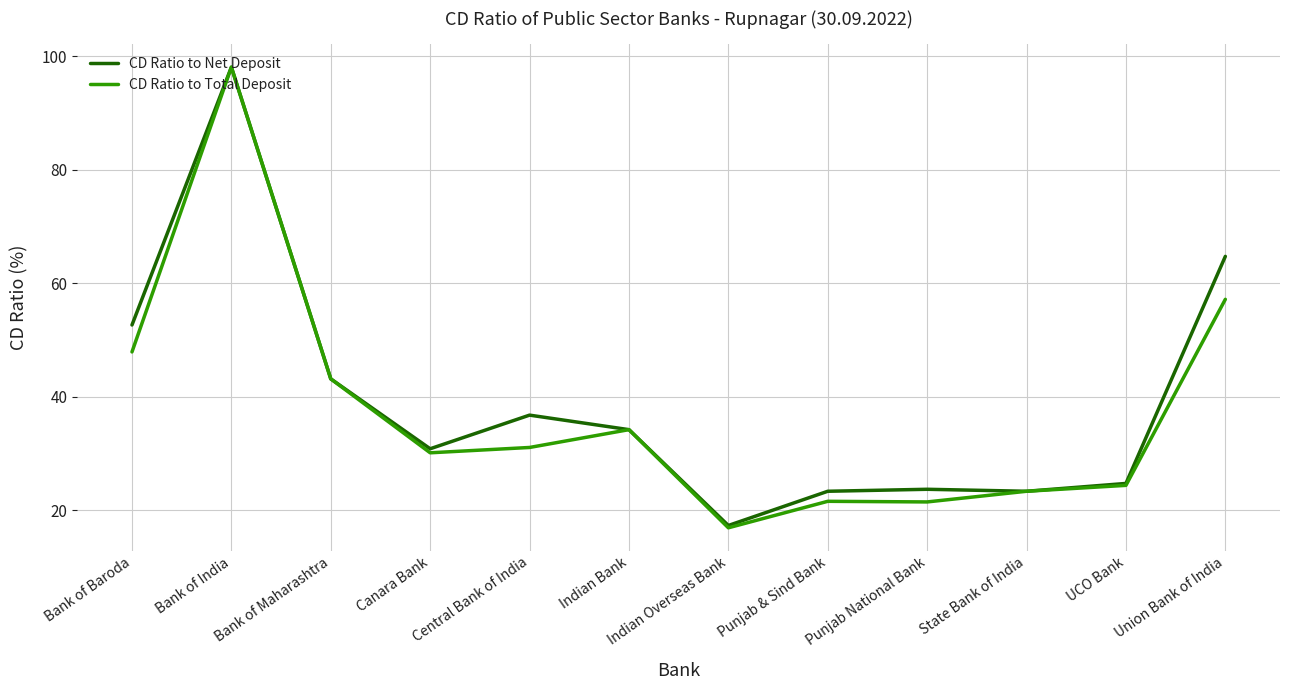

Is this an area chart (filled region under the line)?

No